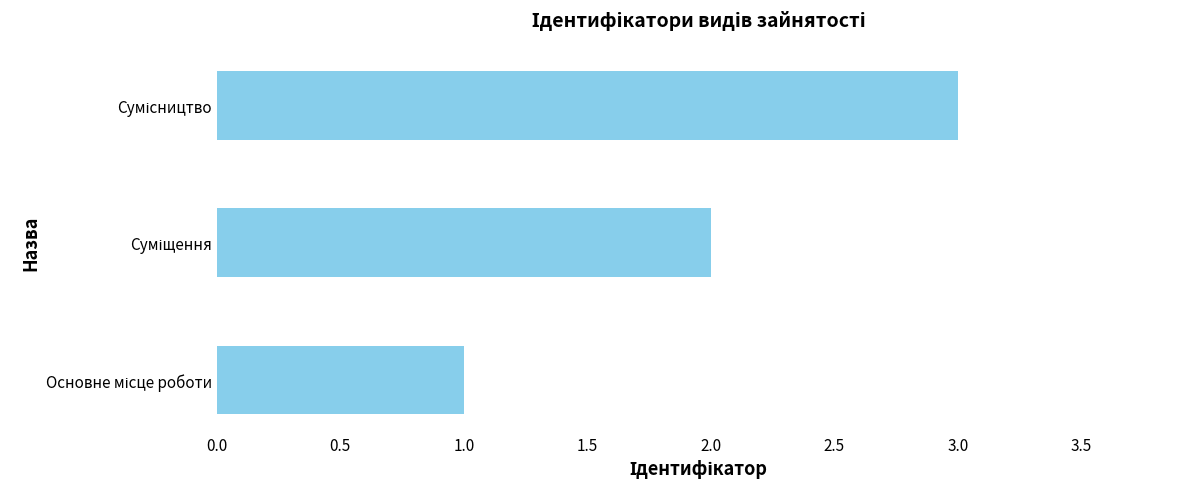

What is the greatest value displayed?

3